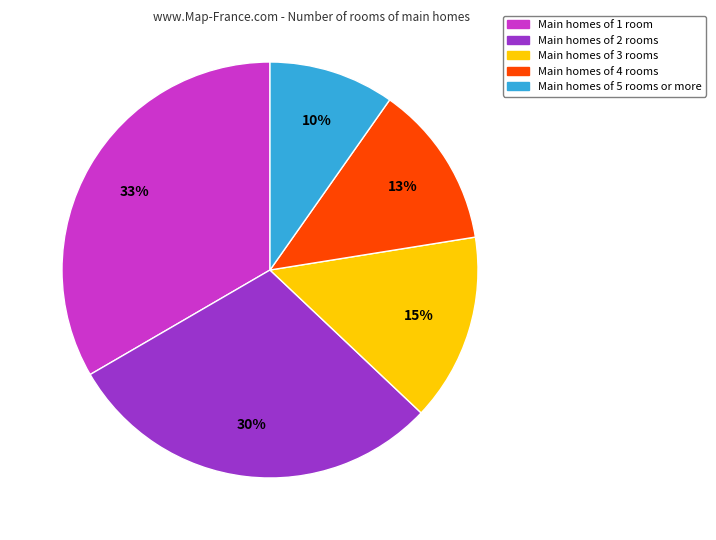

Which has a higher value, Main homes of 3 rooms or Main homes of 5 rooms or more?

Main homes of 3 rooms